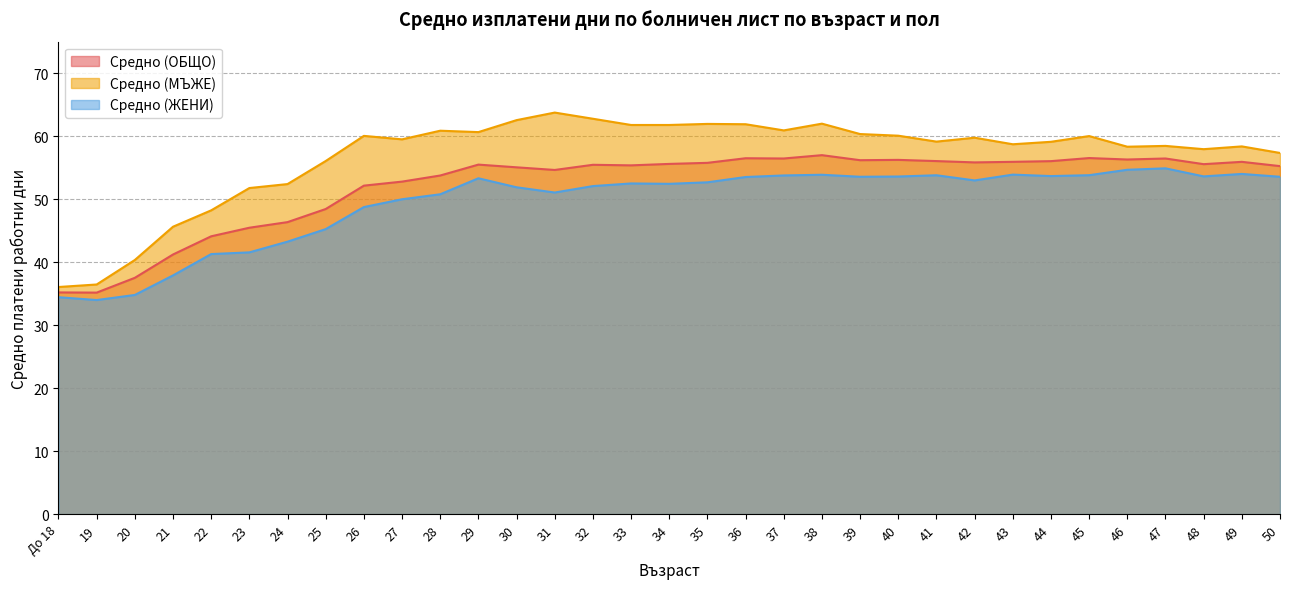

The Средно (ЖЕНИ) series shows 54.9 at 47. True or false?

True